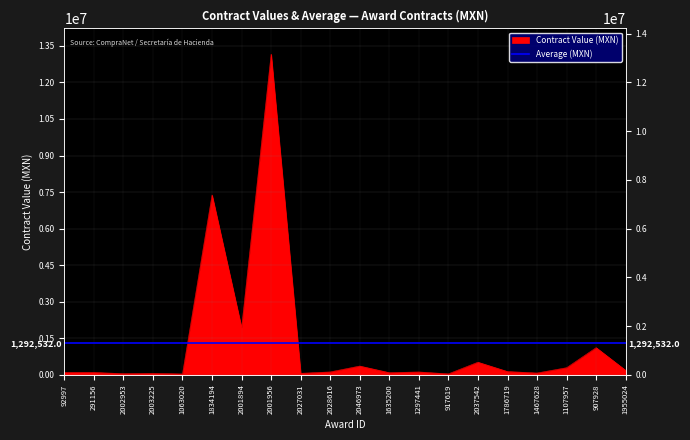

At which category does the chart reach its minimum across all series?

1063020